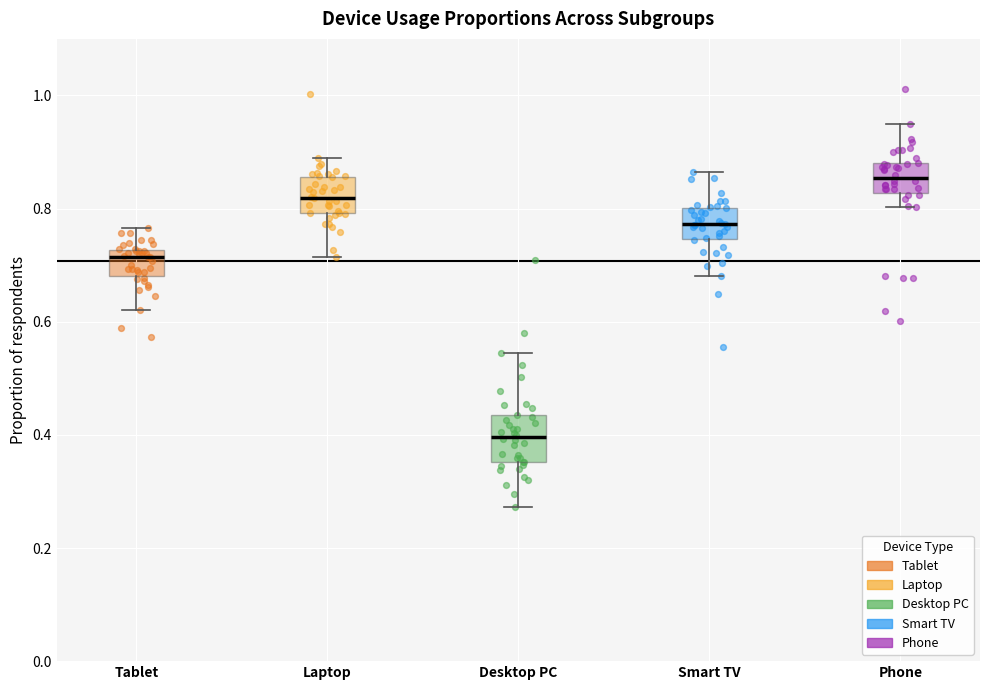

Where does the median line of the box for Smart TV sit on the y-axis? The values are not printed on the chart, so give them approximately, as read against the axis.

0.78